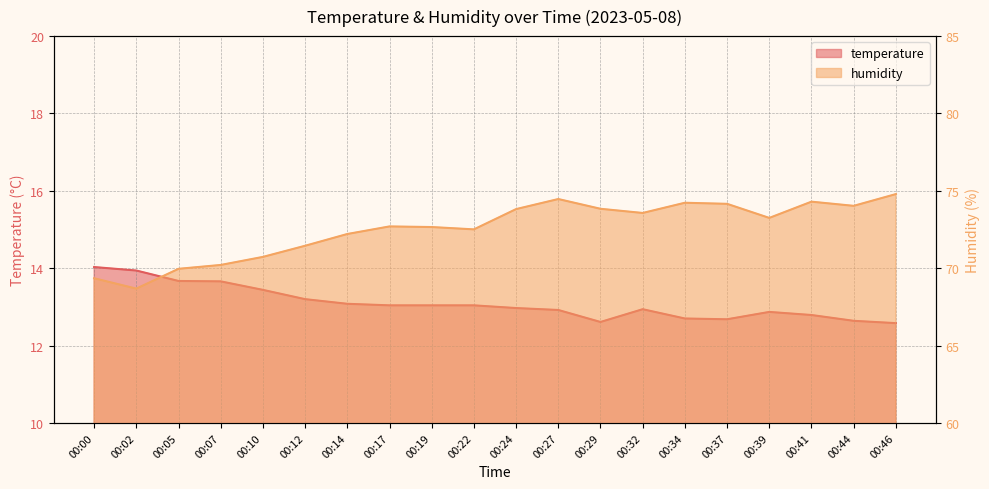

How many values in the temperature series exceed 13?

10